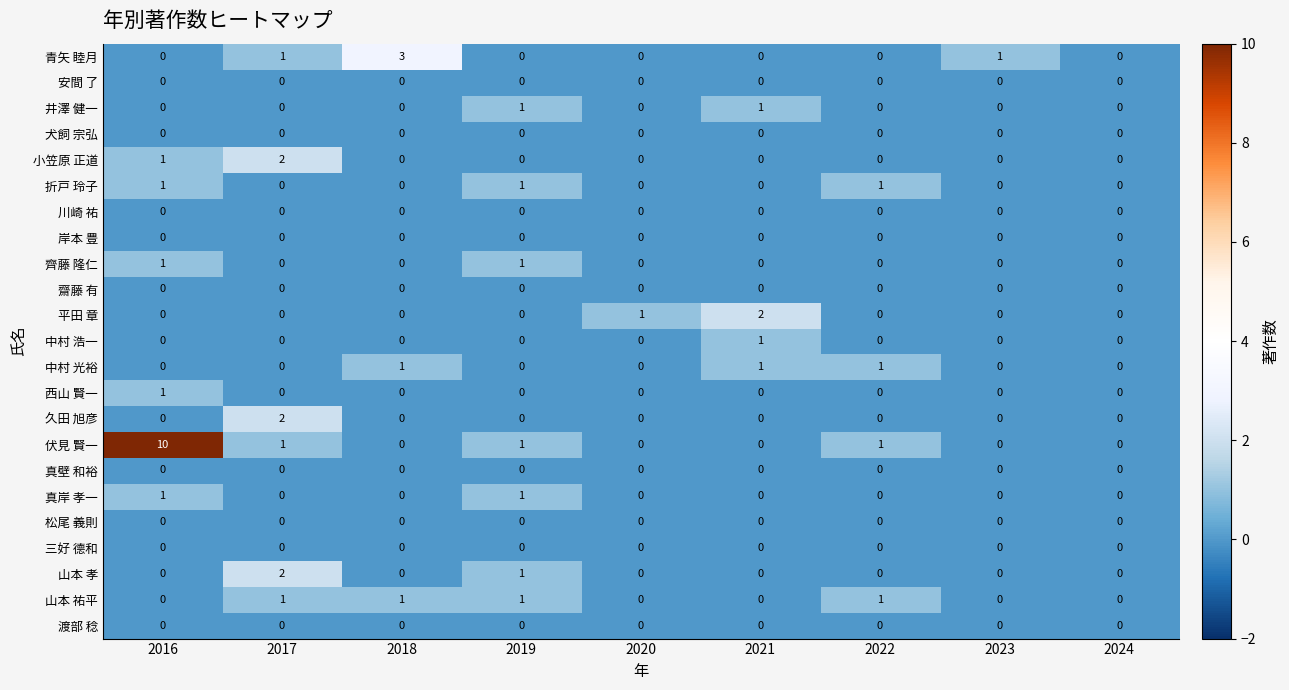

What is the total value across all series at 2021?

5